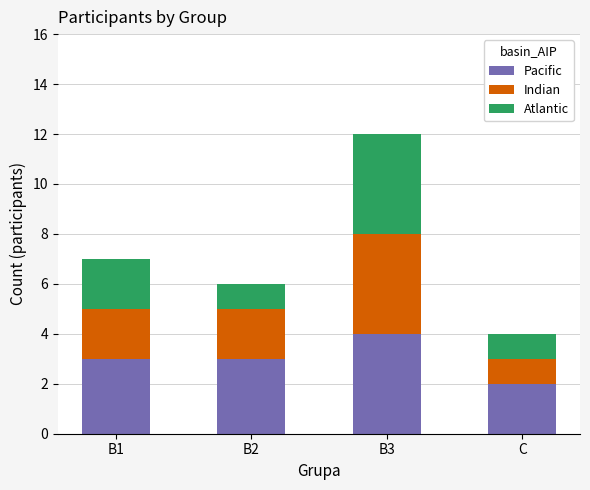

Which category has the lowest value in the Pacific series?

C